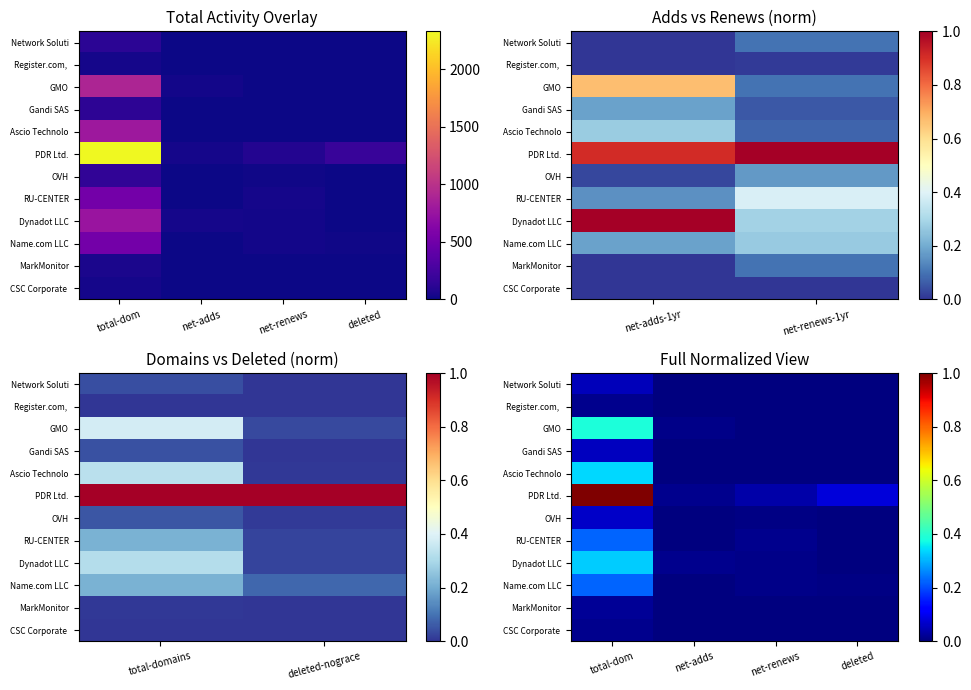

Is the value of Network Soluti at deleted greater than the value of GMO at deleted?

No